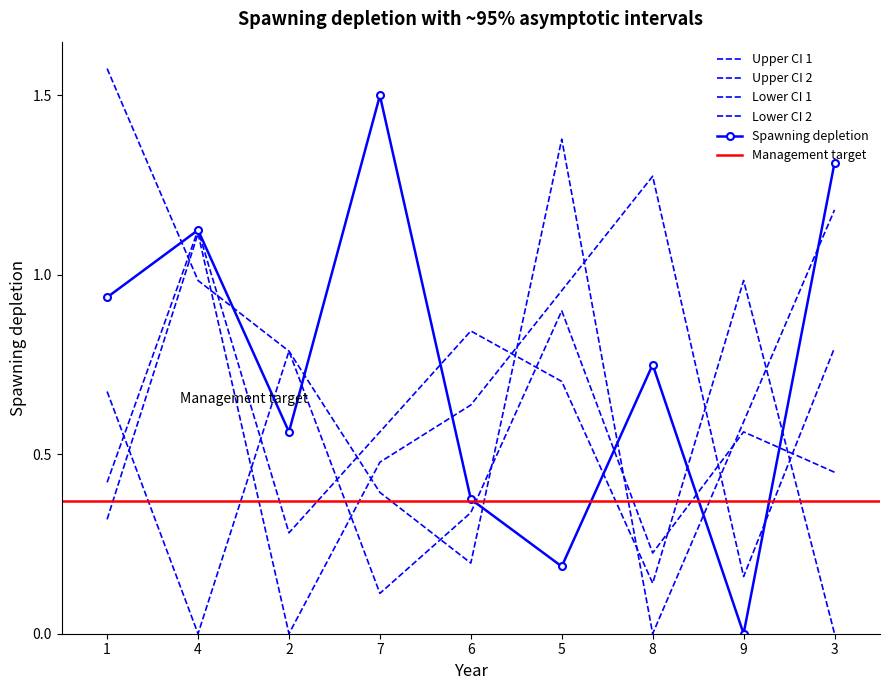

What is the value of the col_4 point at the 3rd from the left?

0.6